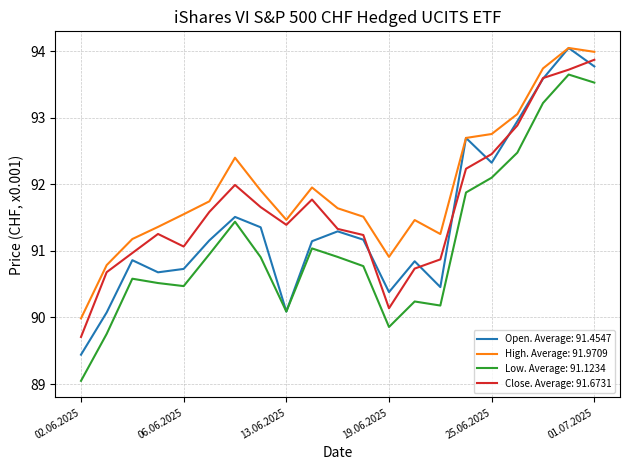

True or false: High. Average: 91.9709 and Low. Average: 91.1234 intersect in this chart.

False